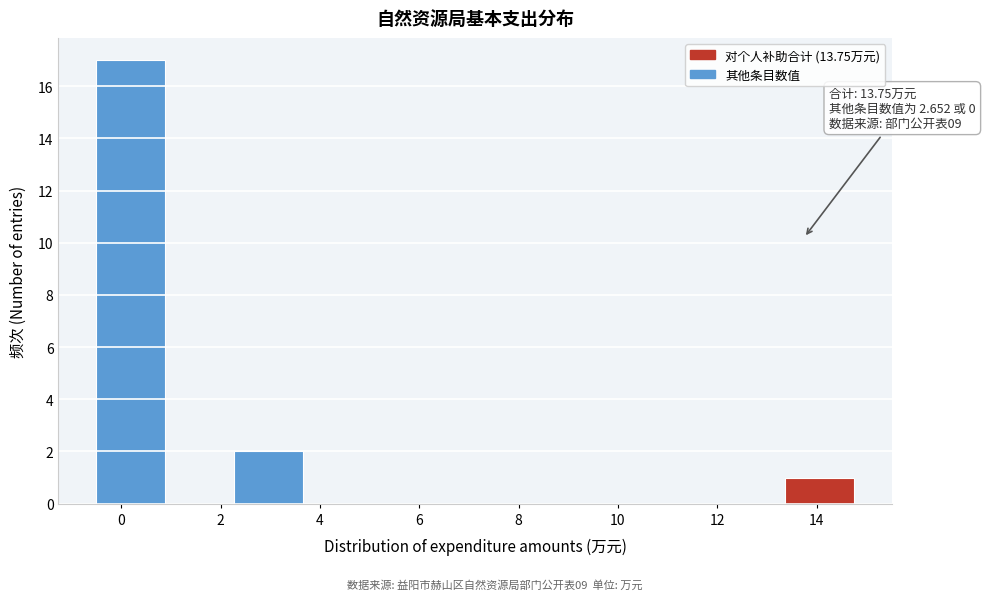

Over which range of the x-axis is the bar tallest?

-0.4 to 0.8